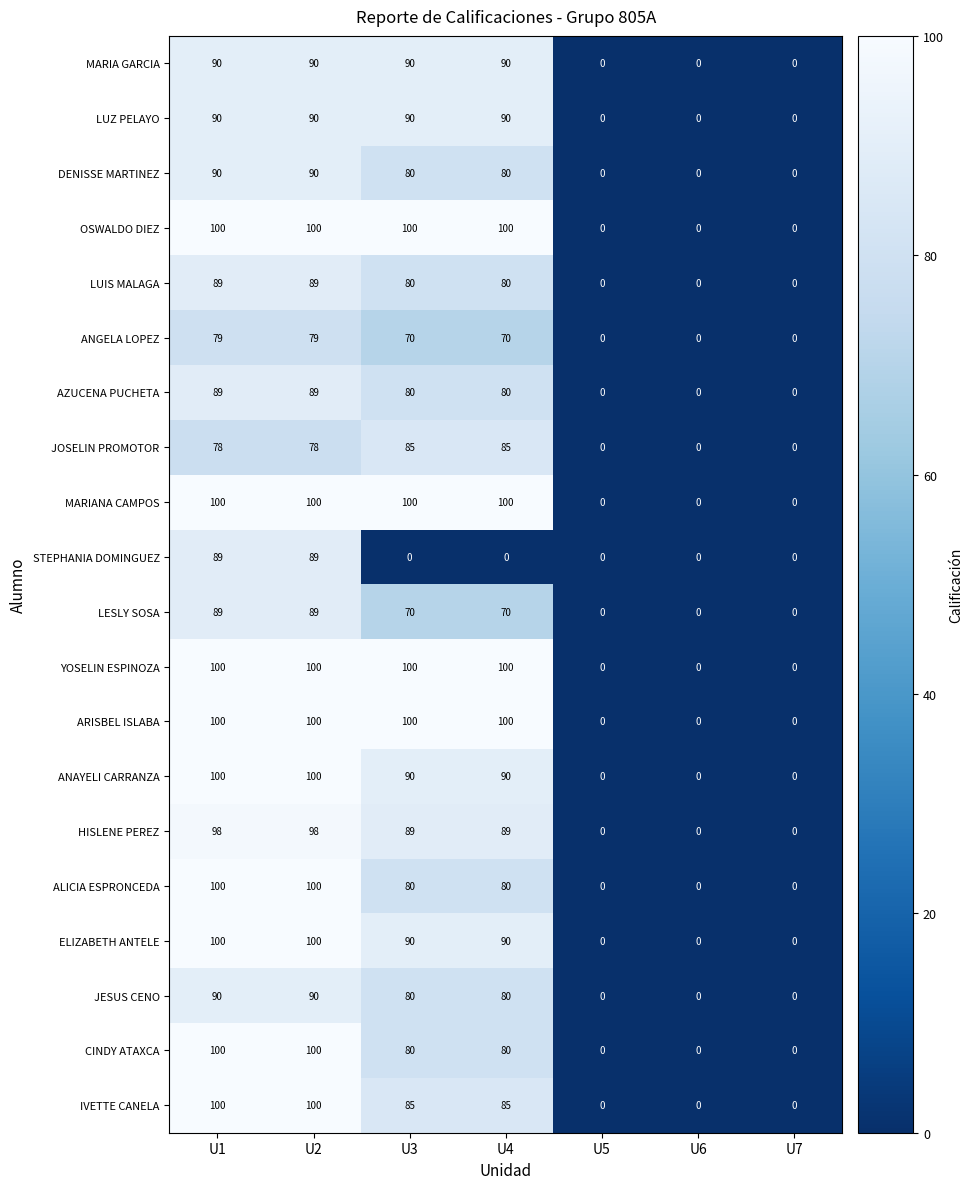

Which series changed the most between U2 and U4?

STEPHANIA DOMINGUEZ